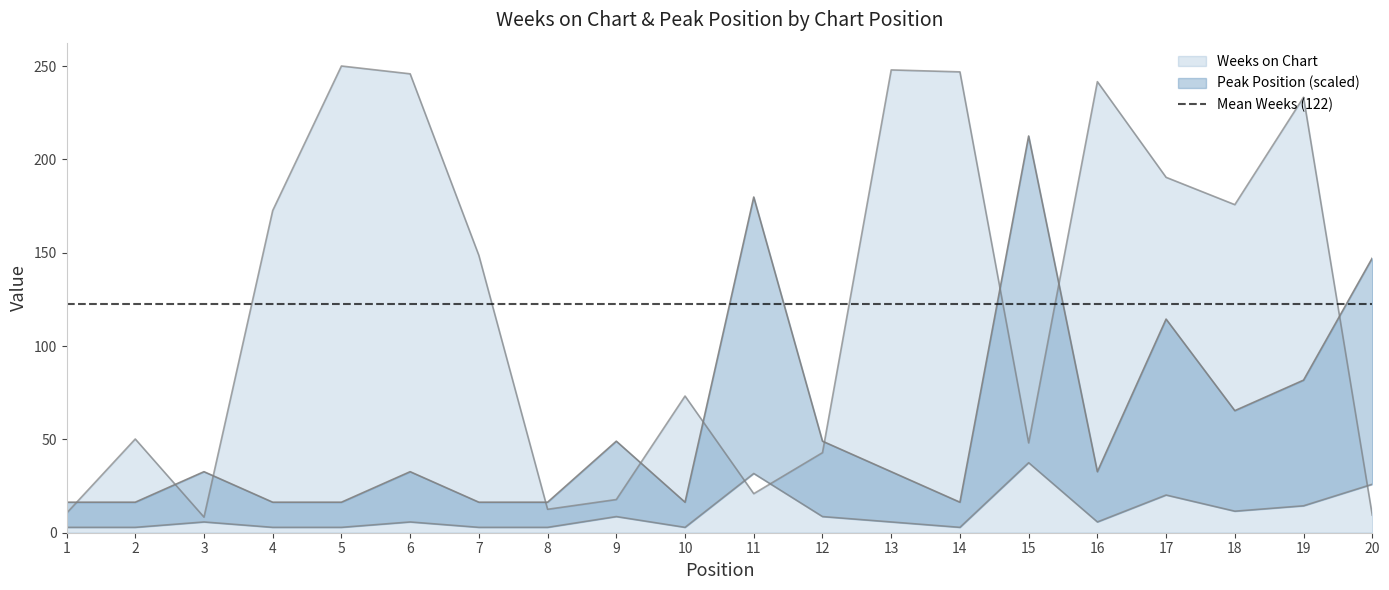

The Peak Position series shows 35.6 at 18. True or false?

False